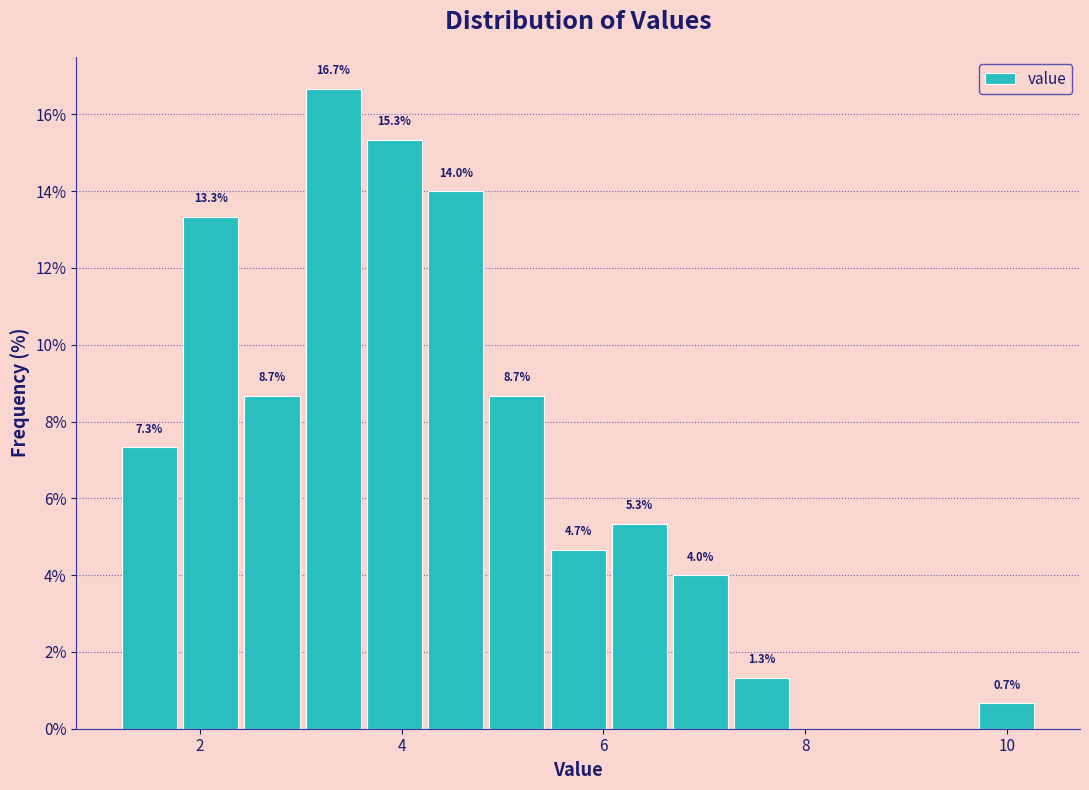

Around what value on the x-axis is the tallest bar? Give the approximate position of its centre, as read against the axis.

3.4